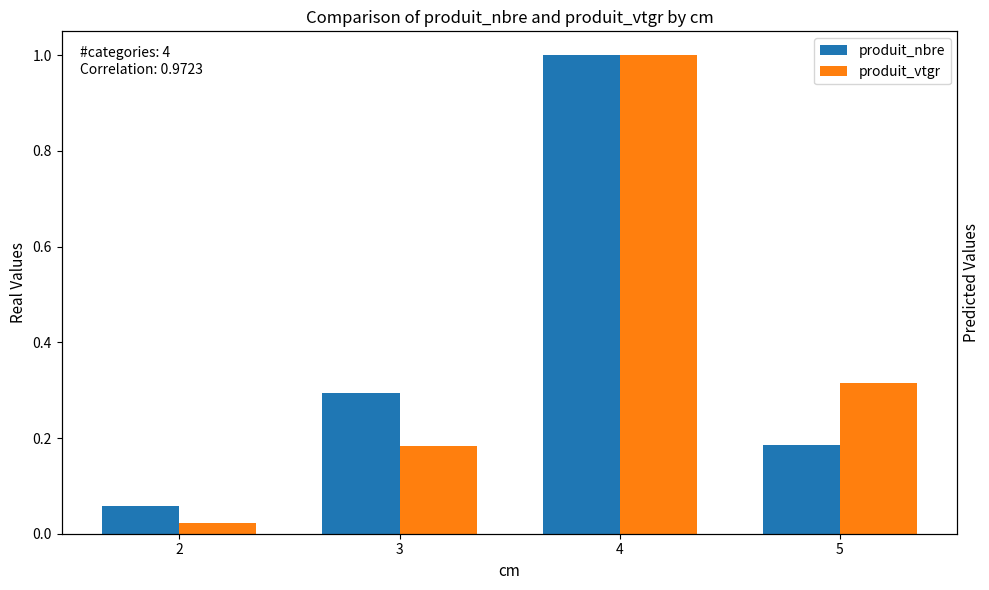

Between 2 and 5, which series saw the biggest shift?

produit_vtgr